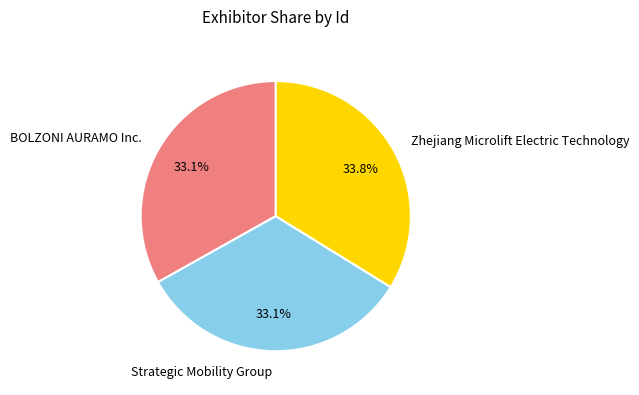

Approximately how many times larger is the value at Zhejiang Microlift Electric Technology compared to Strategic Mobility Group?

1.0